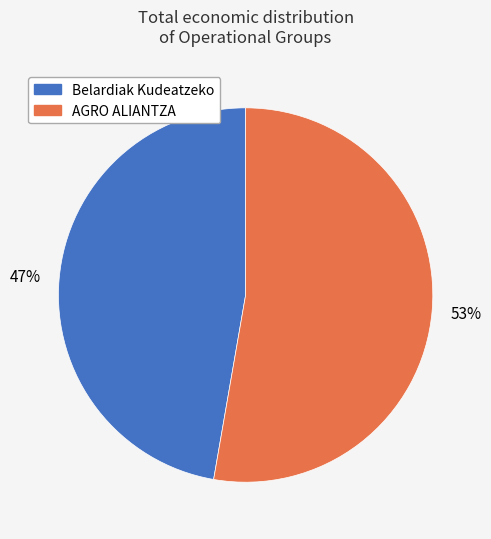

Is there a majority slice in this chart?

Yes